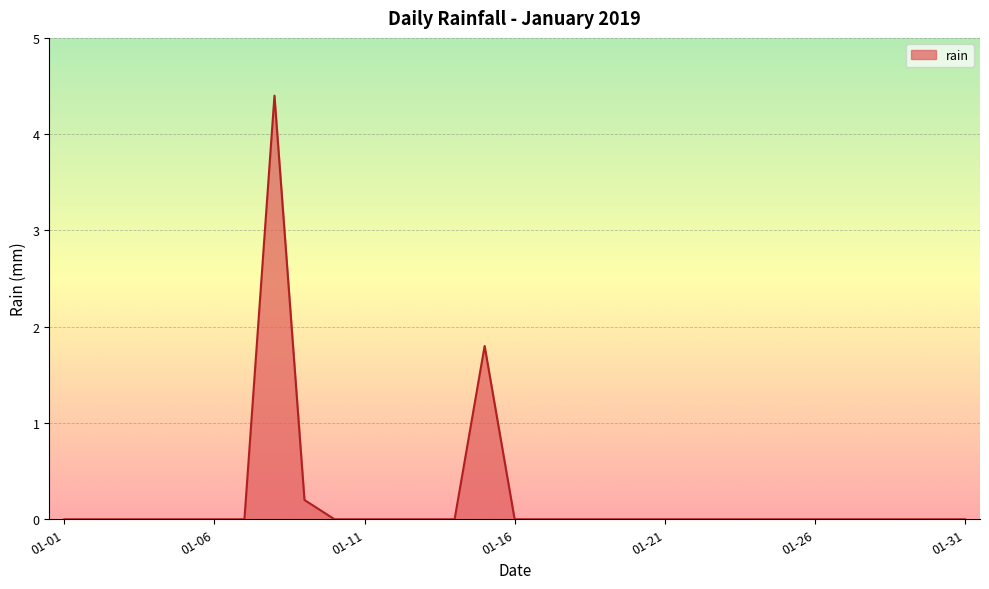

What is the difference between the maximum and minimum values?

4.4